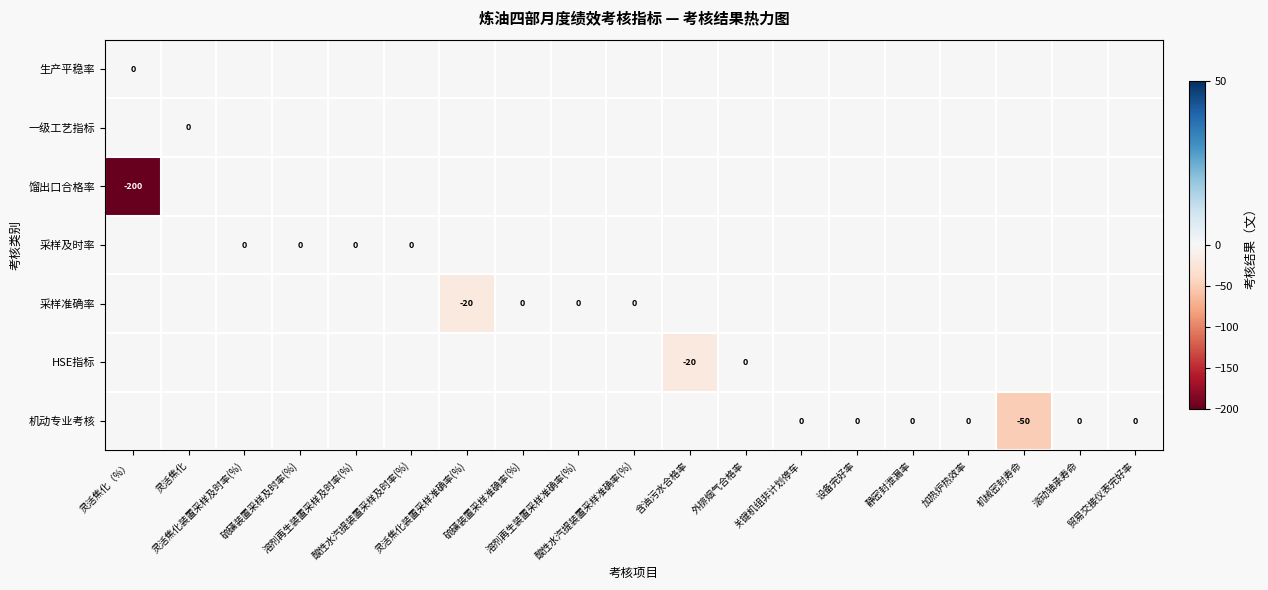

Between 灵活焦化（%） and 灵活焦化, which series saw the biggest shift?

馏出口合格率